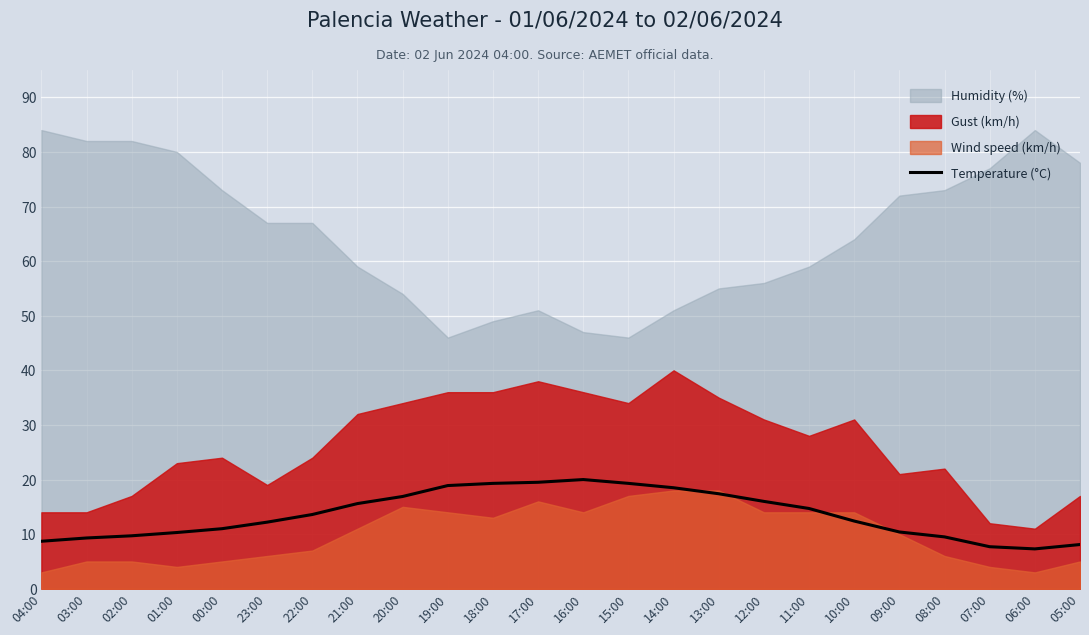

True or false: Temperature (°C) has a value of 25.5 at 14:00.

False